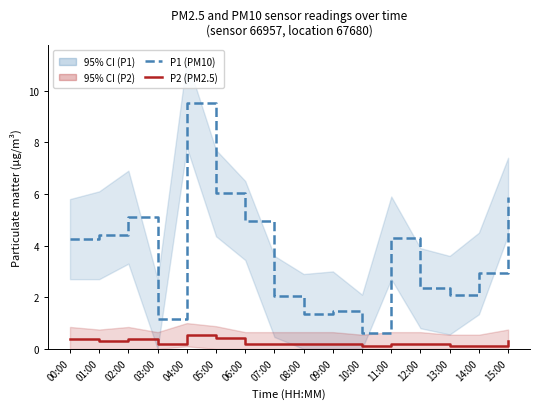

What are all the series names shown in the legend?

P1 (PM10), P2 (PM2.5)